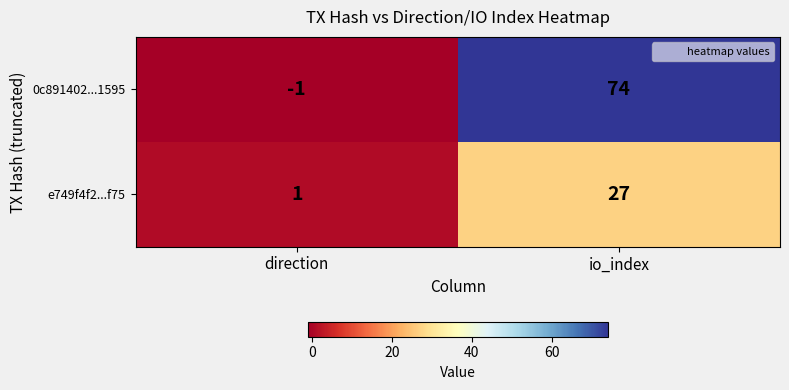

Rank the series by their average value, from highest to lowest.

0c891402...1595, e749f4f2...f75